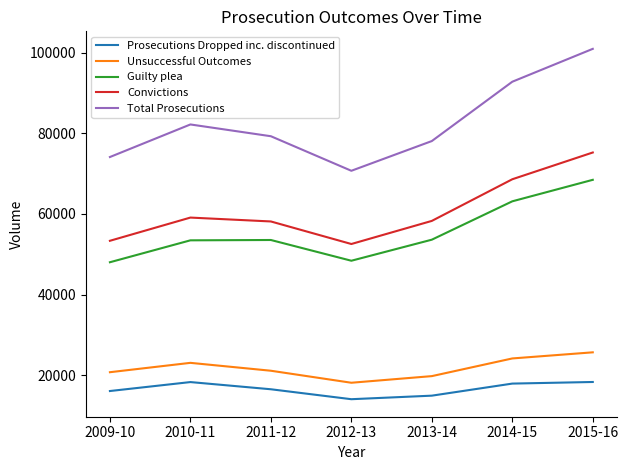

Read the Guilty plea value at 2014-15, to the nearest 100.

63100